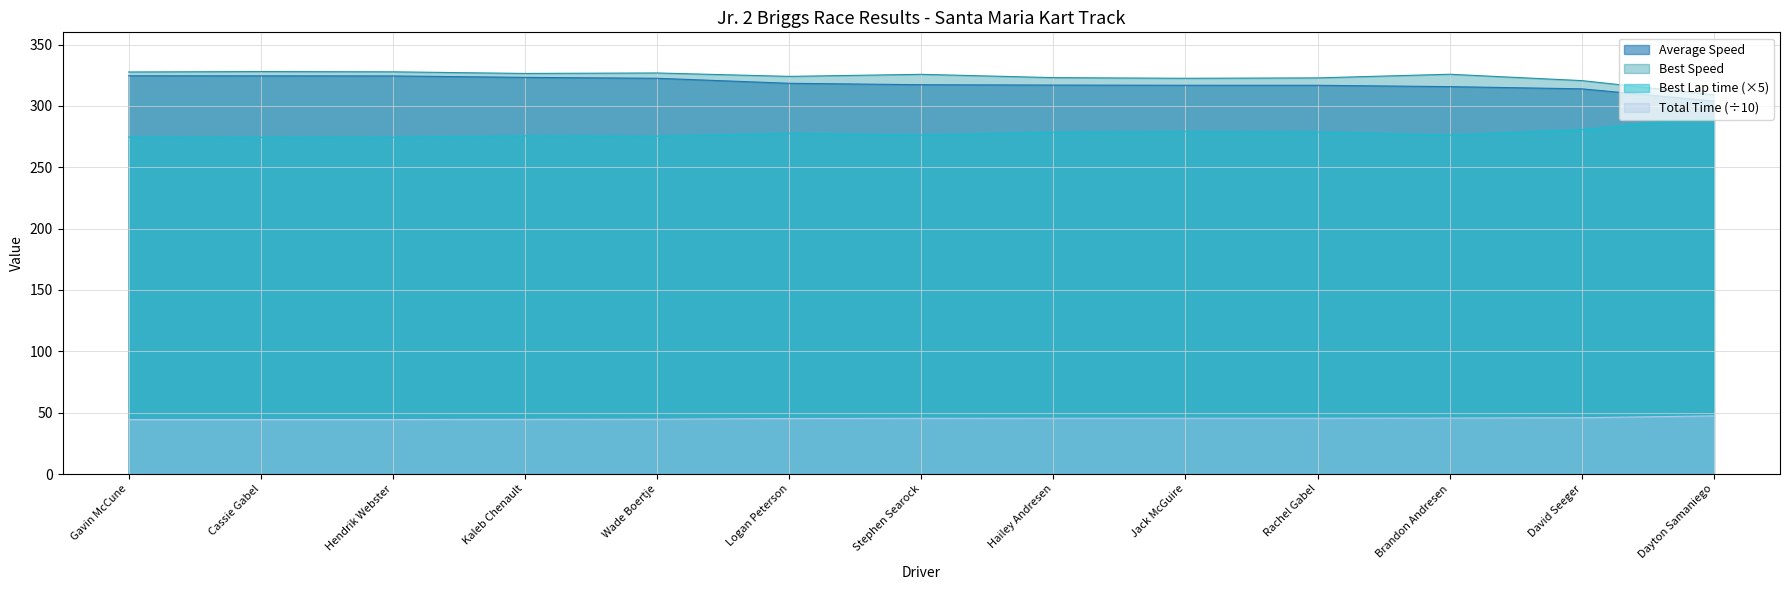

How many lines are shown in the chart?

4